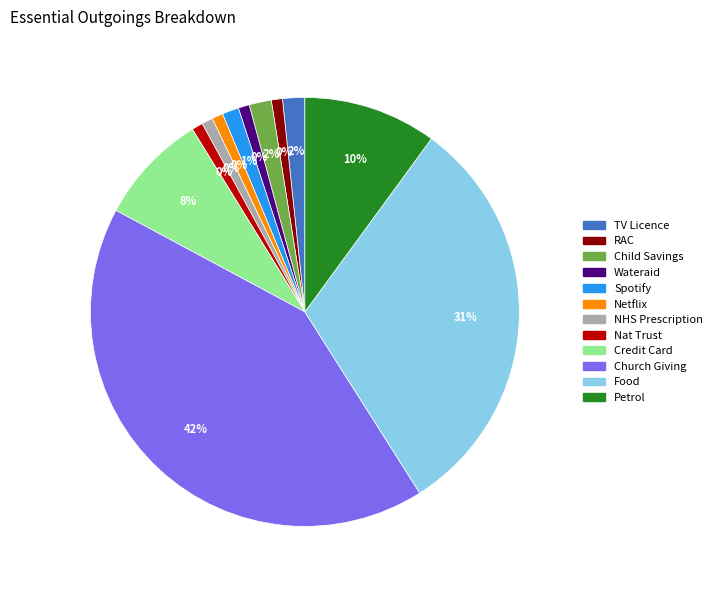

What is the smallest slice in the pie chart?

RAC